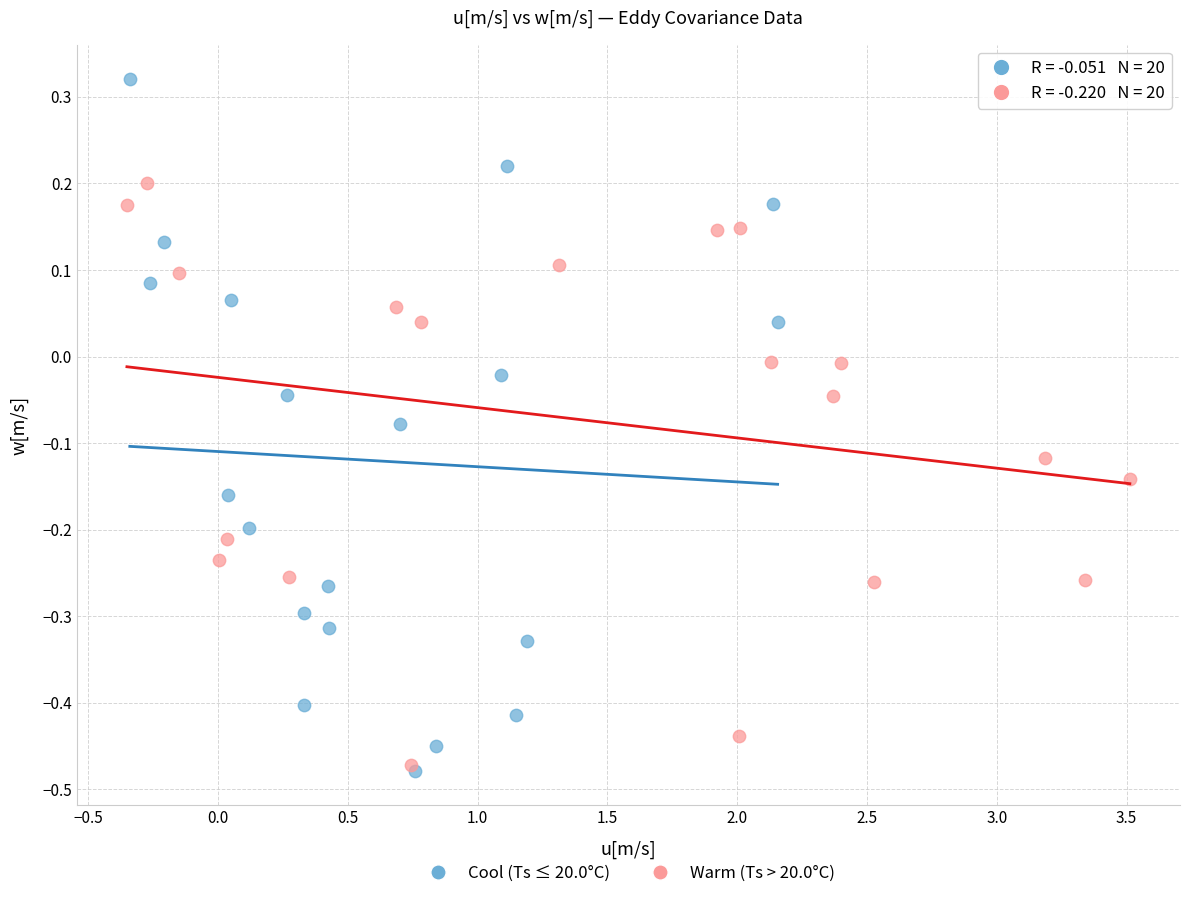

Which series has the largest Y range (max minus min)?

Cool (Ts ≤ 20.0°C)